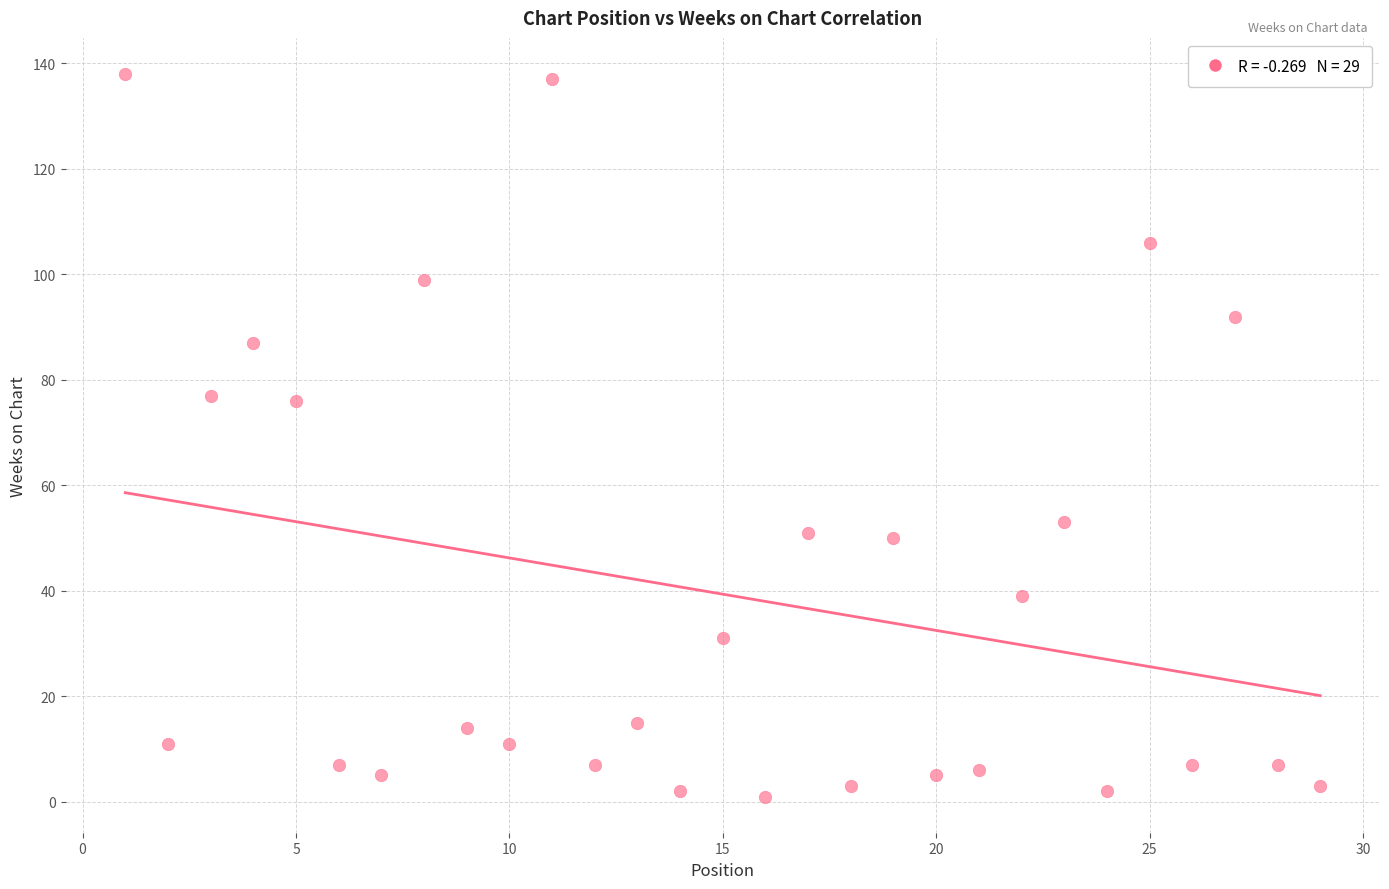

What is the range of X values (max minus min)?

28